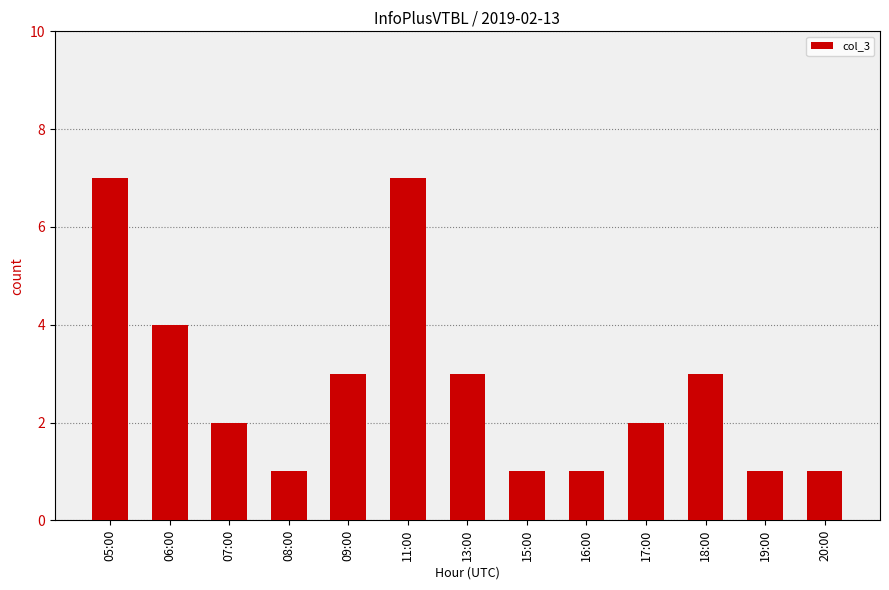

What is the label of the 8th bar from the left?

15:00